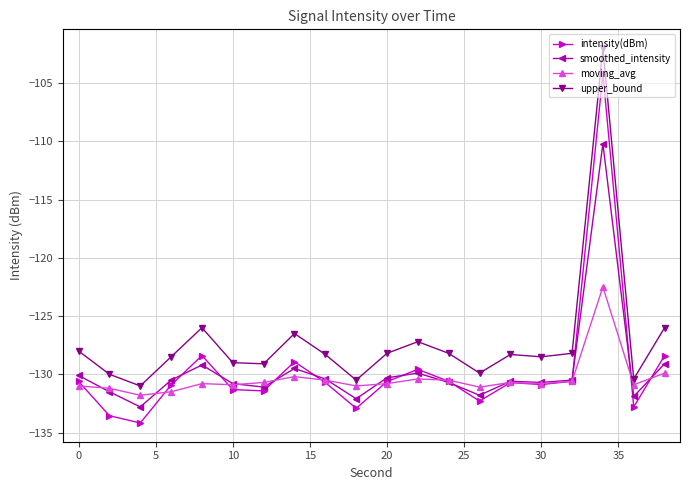

What is the value of the smoothed_intensity point at the 15th from the left?

-130.6